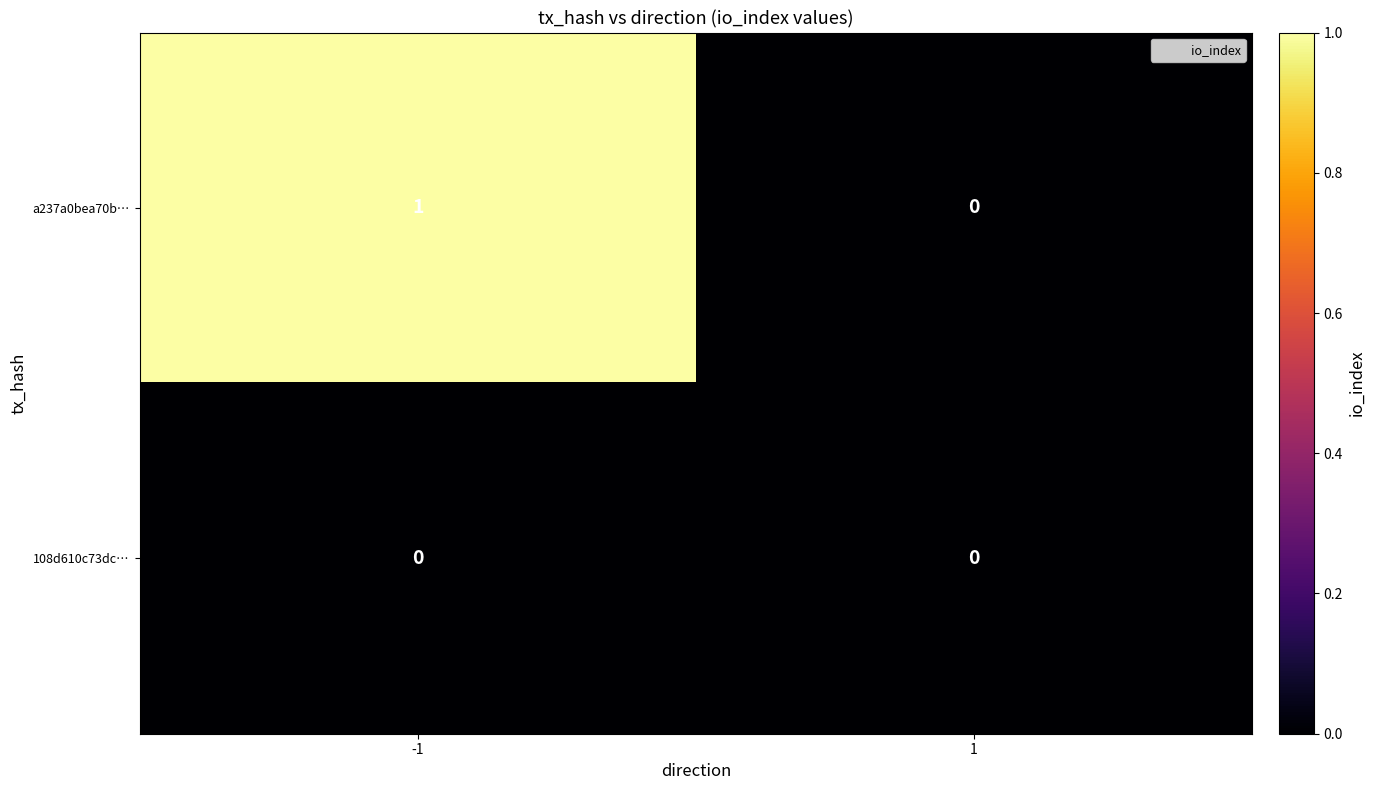

Which series changed the most between -1 and 1?

a237a0bea70b…